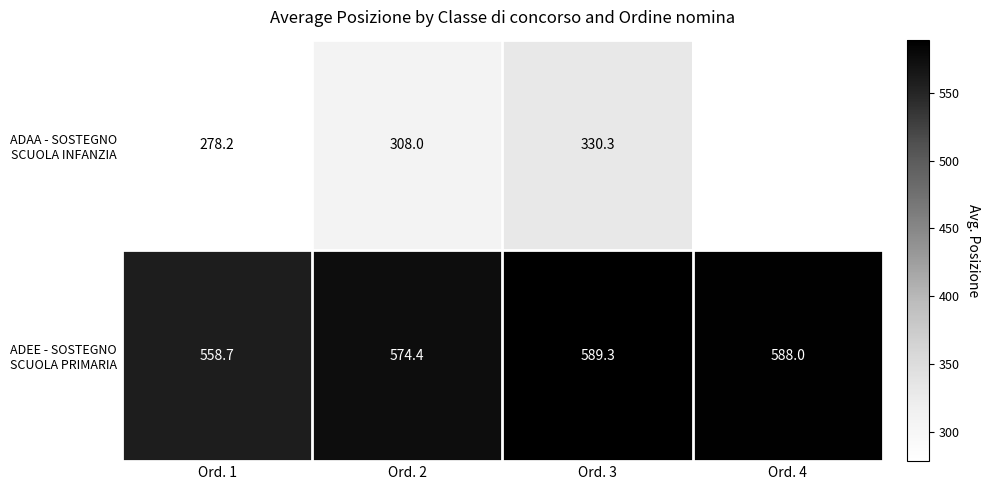

Is the value of ADEE - SOSTEGNO SCUOLA PRIMARIA at Ord. 1 greater than the value of ADAA - SOSTEGNO SCUOLA INFANZIA at Ord. 4?

No